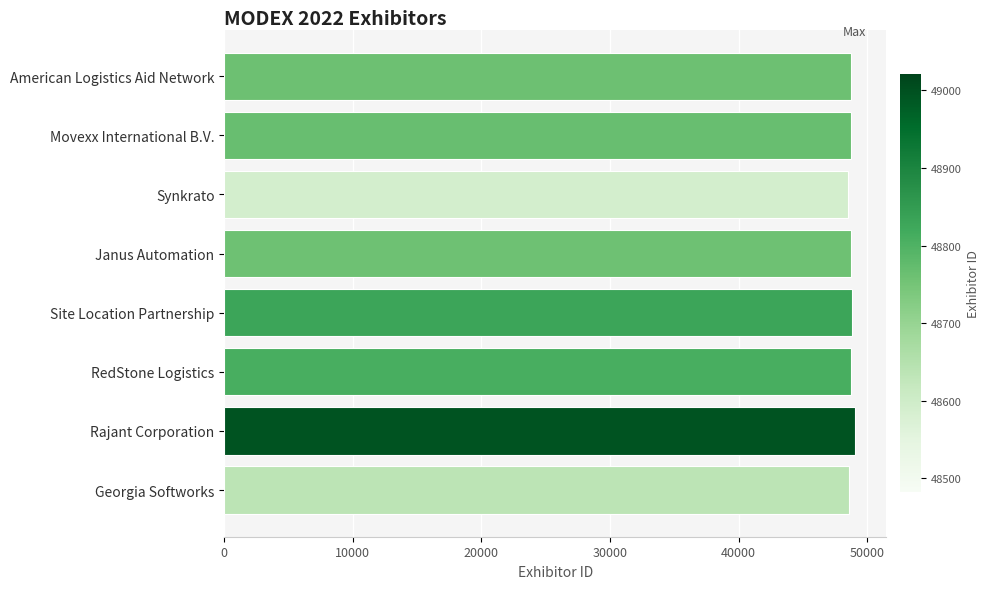

What is the average value?

48720